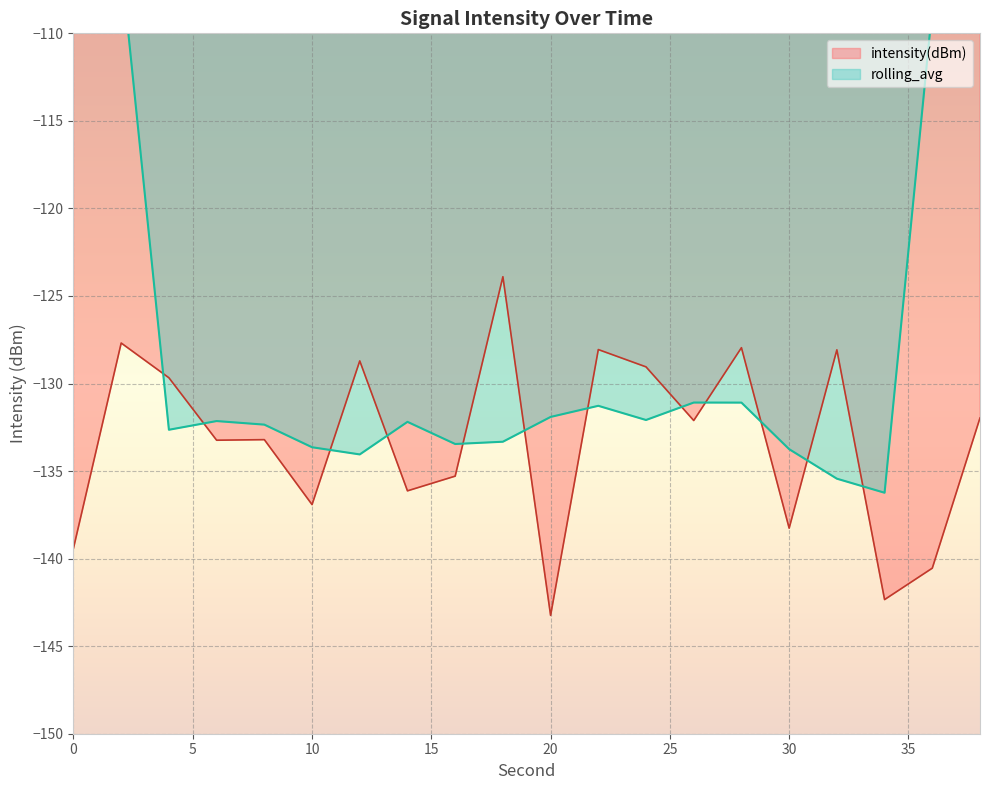

Rank the categories by value from lowest to highest.

20, 34, 36, 0, 30, 10, 14, 16, 6, 8, 26, 38, 4, 24, 12, 32, 22, 28, 2, 18